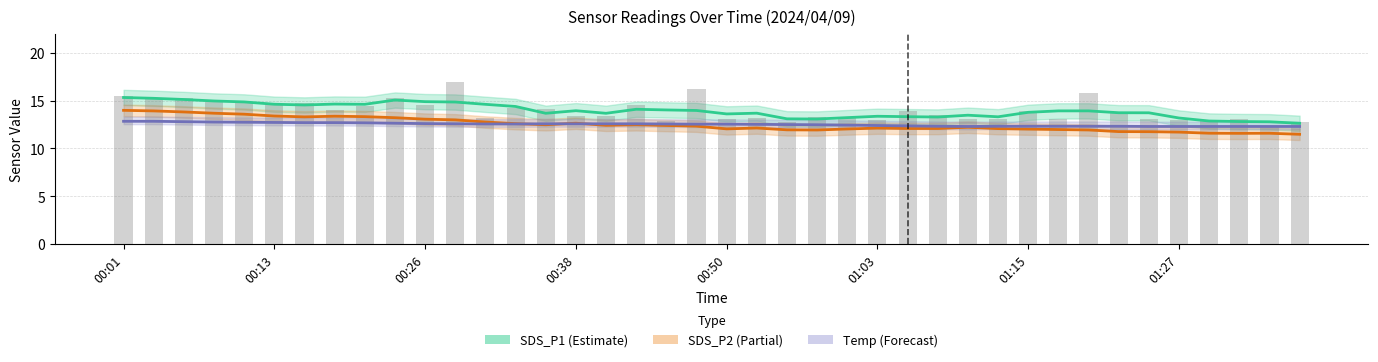

What is the difference between the highest and lowest values at 13?

1.8